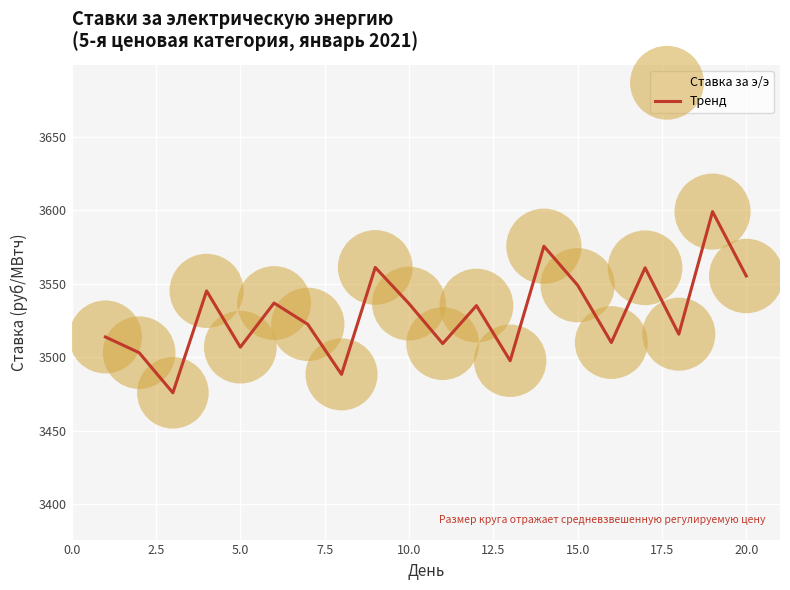

What is the smallest value displayed?

3475.8